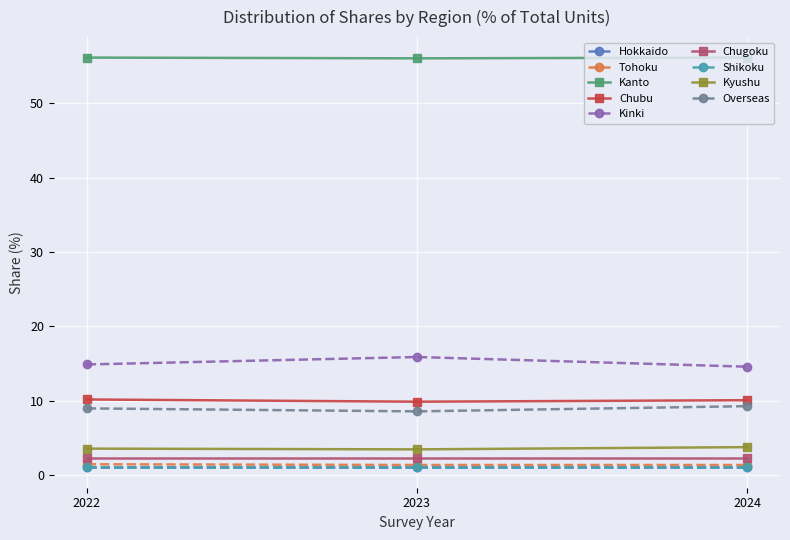

What is the highest value of the Kanto series?

56.1